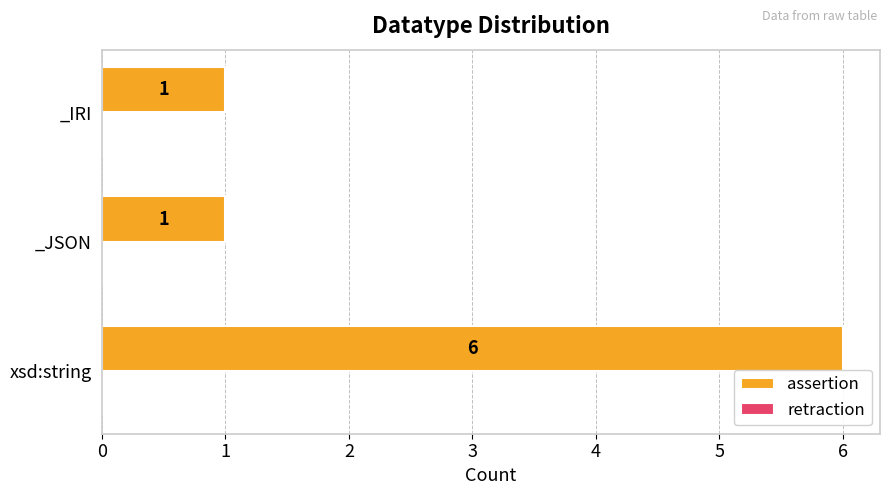

What is the ratio of the value at _JSON to the value at _IRI?

1.0